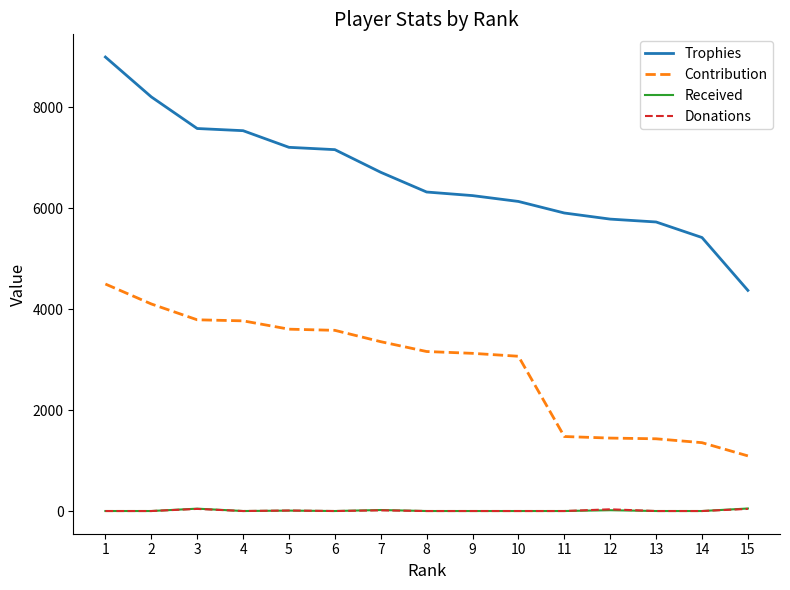

At how many categories does at least one series exceed 8964?

1